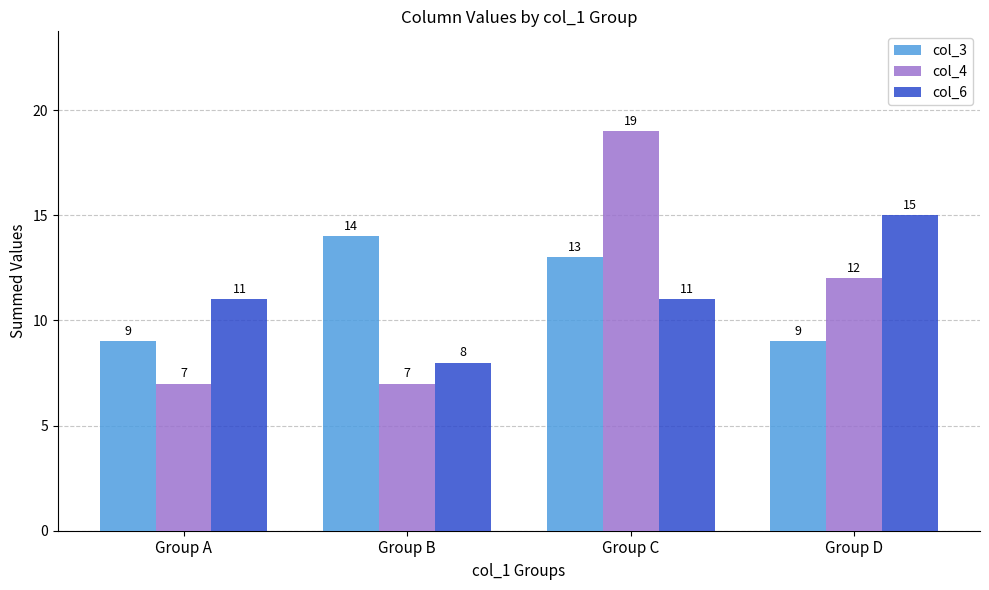

At which label does col_3 first exceed 13?

Group B